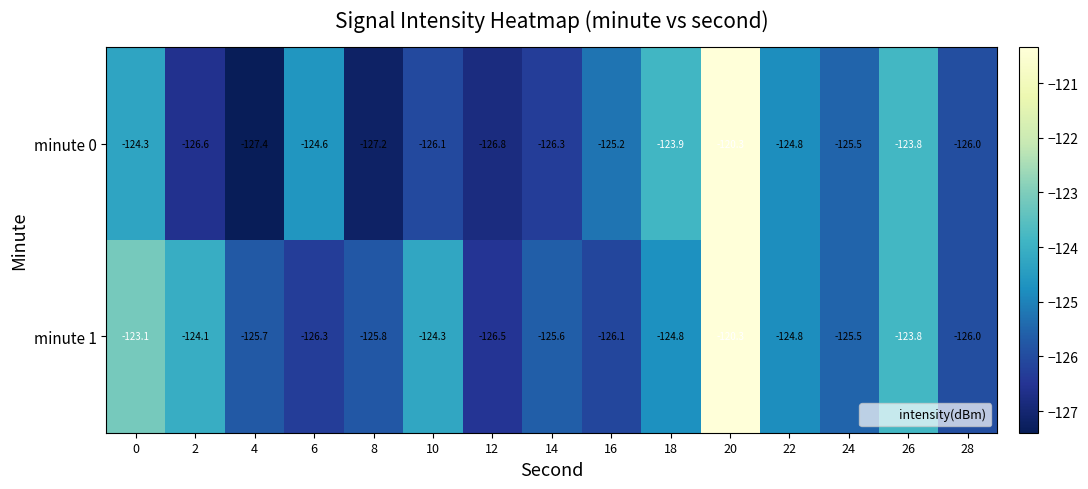

At which category does the chart reach its minimum across all series?

4